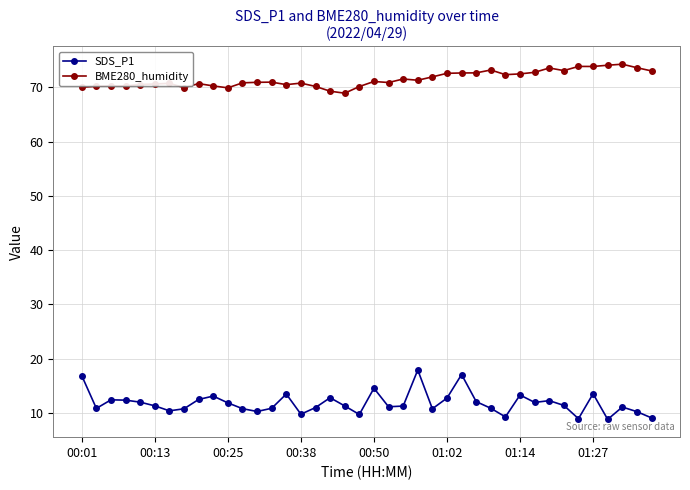

True or false: BME280_humidity and SDS_P1 intersect in this chart.

False